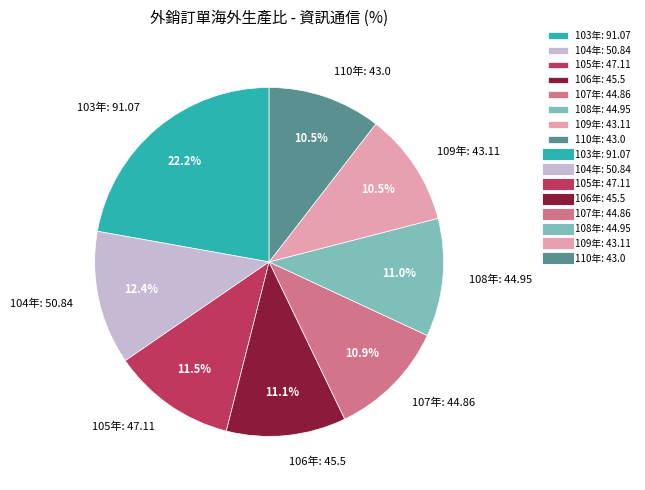

Does 106年 represent more than half of the total?

No